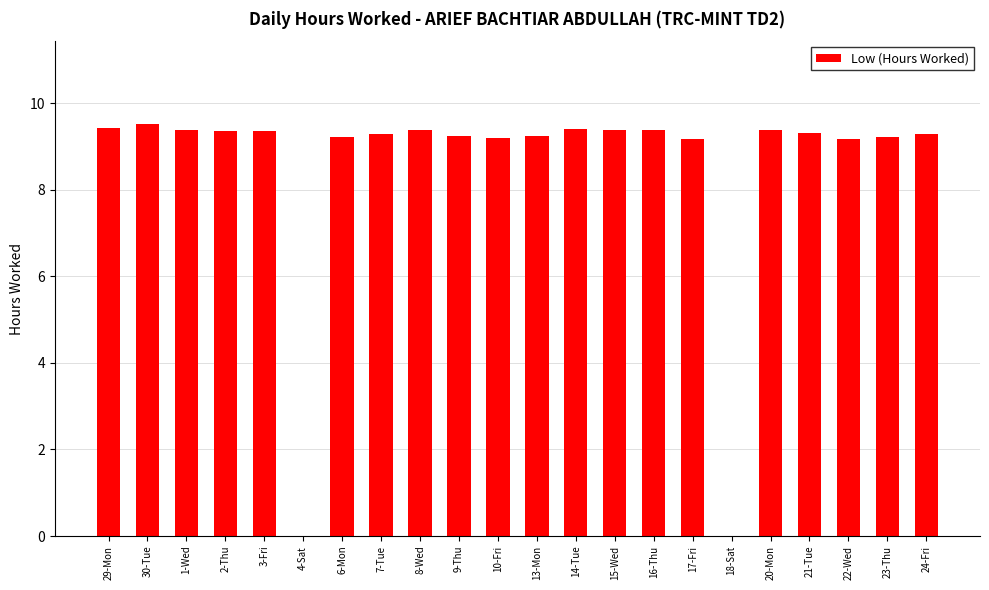

At which label does the data first exceed 9?

29-Mon